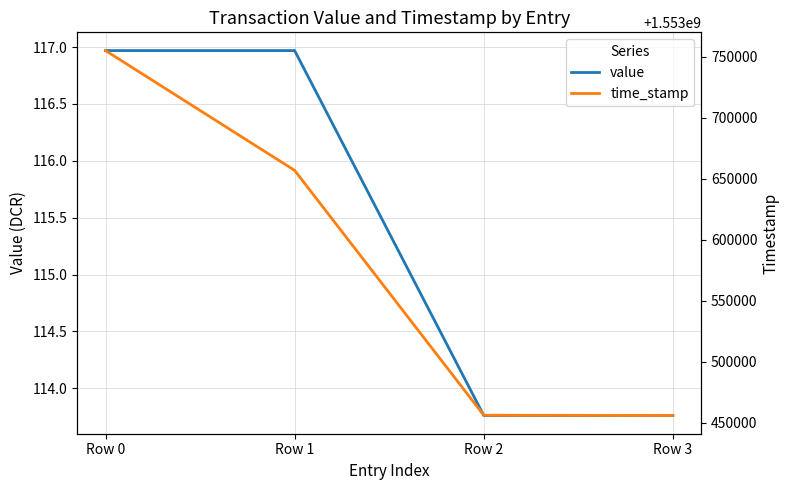

At which category is the sum across all series the highest?

Row 0